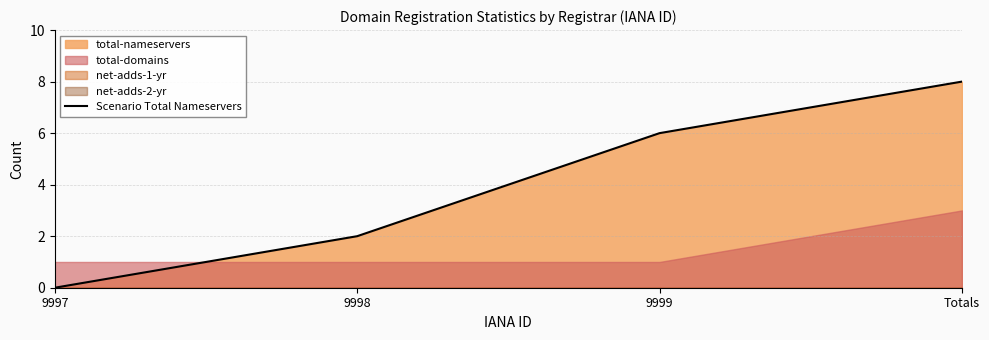

What is the sum of all values?

16